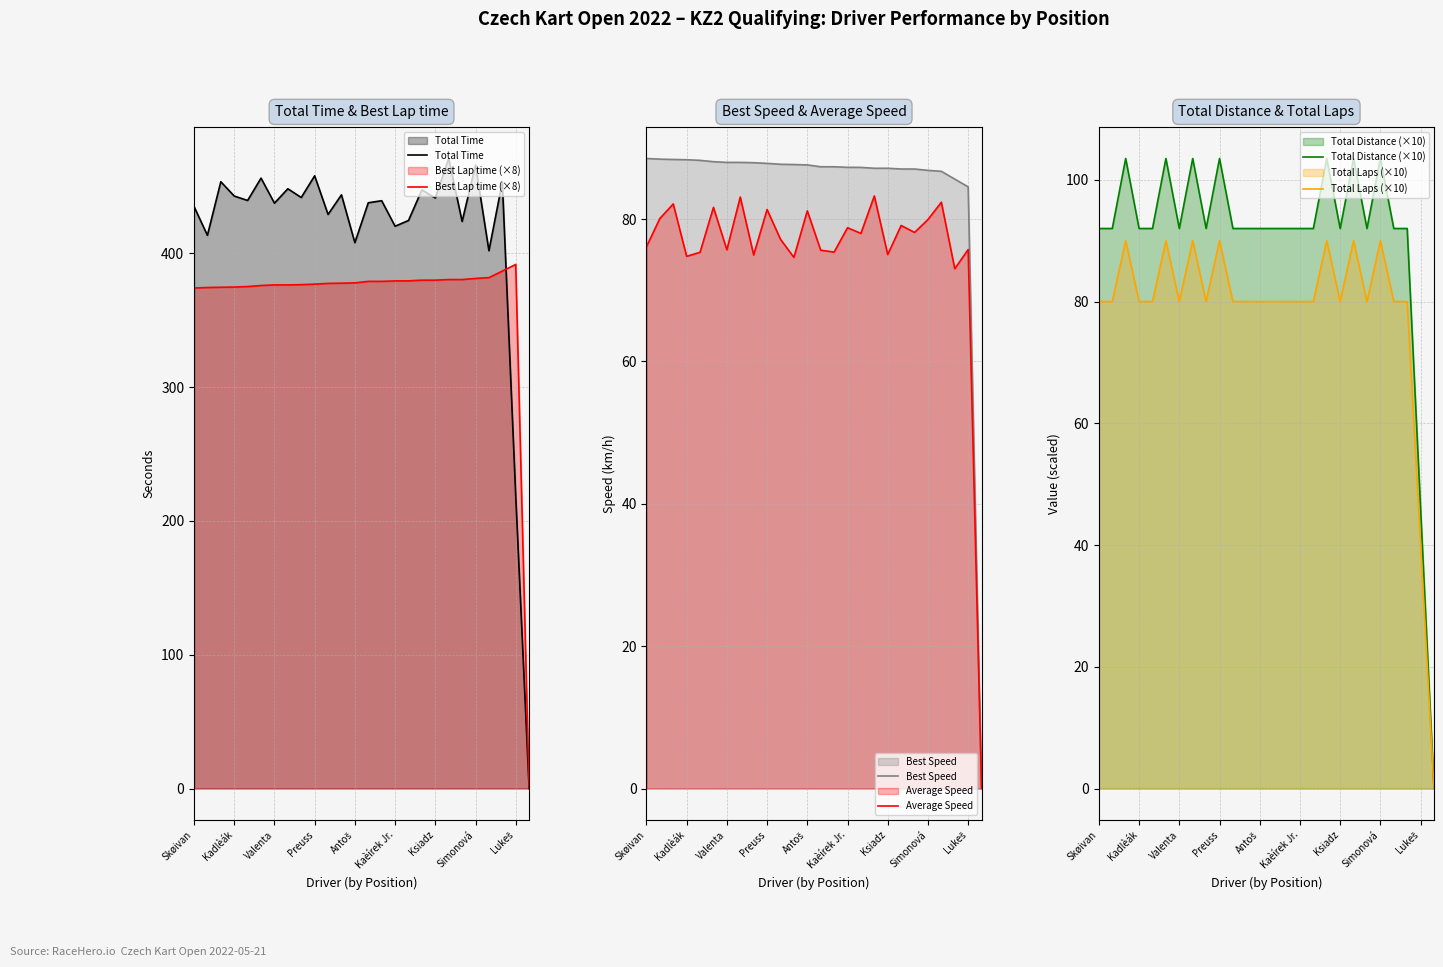

Which series has the largest range (max minus min)?

Total Time